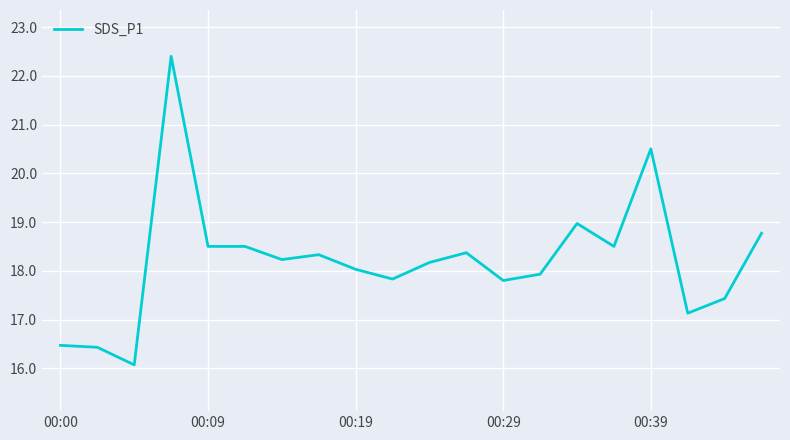

Reading left to right, extract all data points from this chart.

16.5	16.4	16.1	22.4	18.5	18.5	18.2	18.3	18.0	17.8	18.2	18.4	17.8	17.9	19.0	18.5	20.5	17.1	17.4	18.8